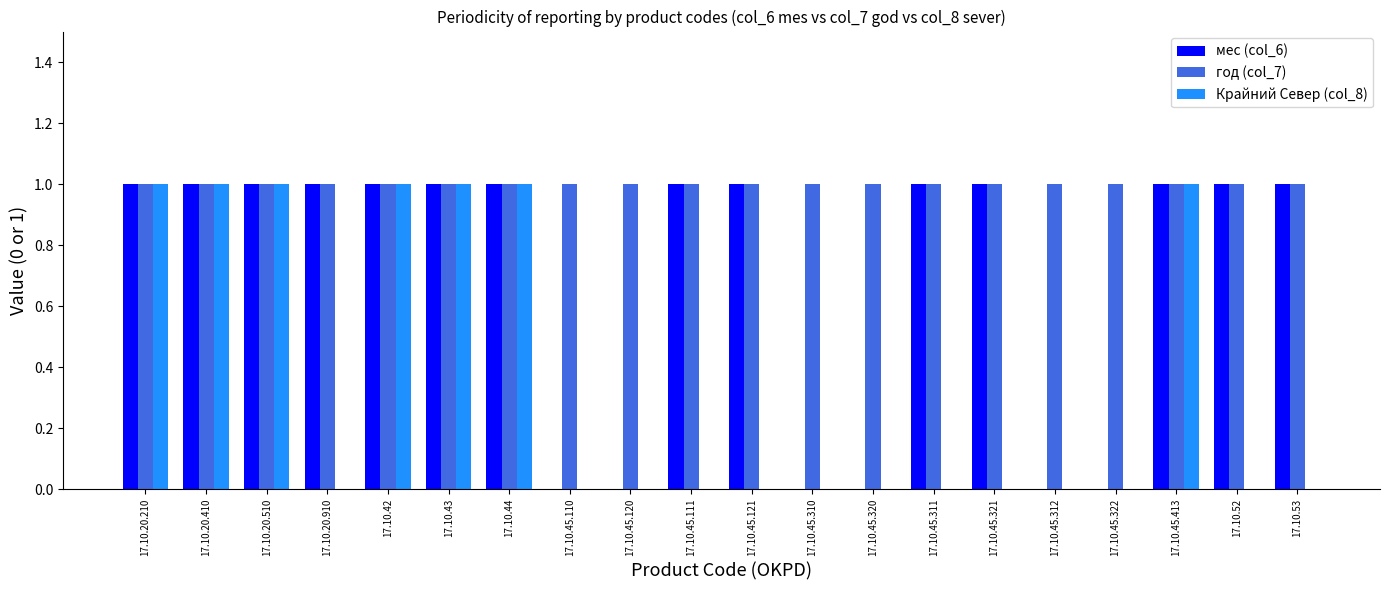

The value of Крайний Север (col_8) at 17.10.45.321 is 1. True or false?

False